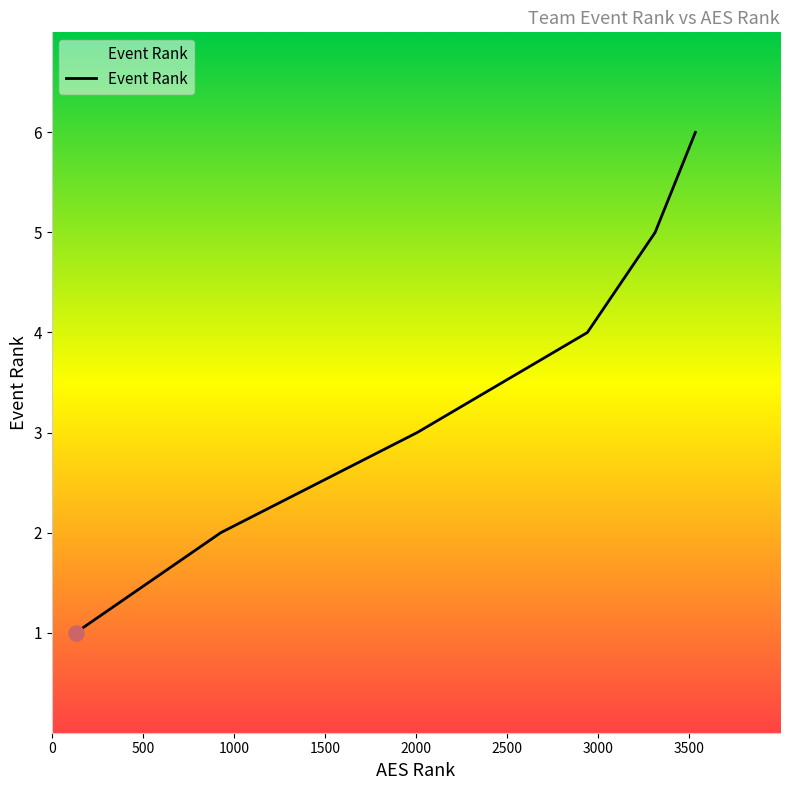

What is the sum of all values?

21